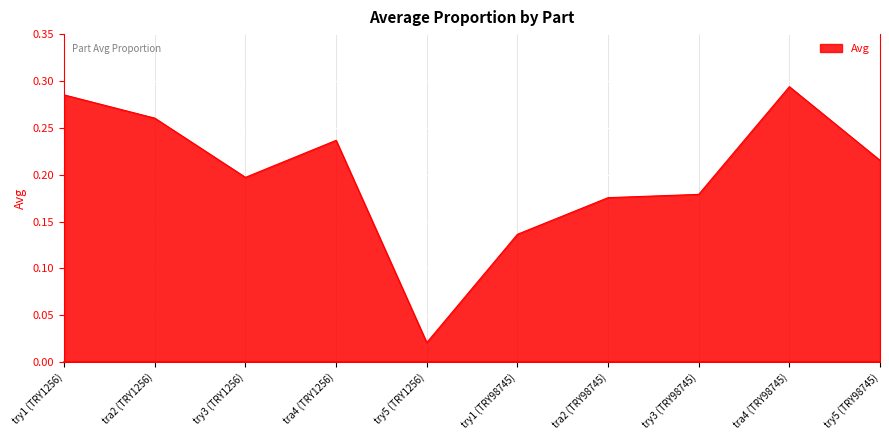

Where is the first local minimum?

try3 (TRY1256)